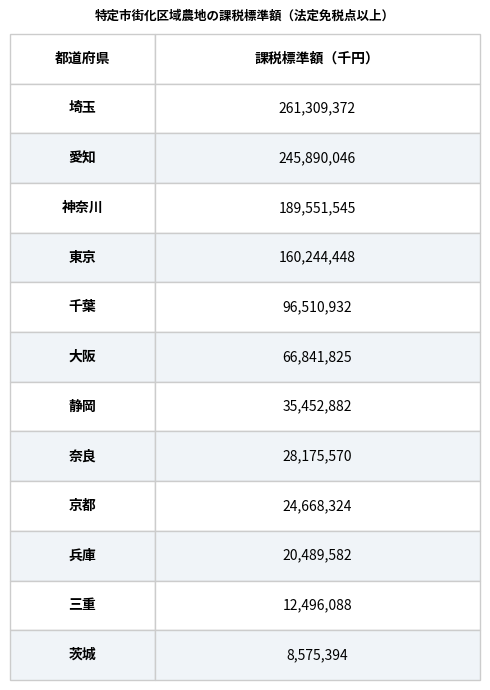

The value at 愛知 is 245890046. True or false?

True